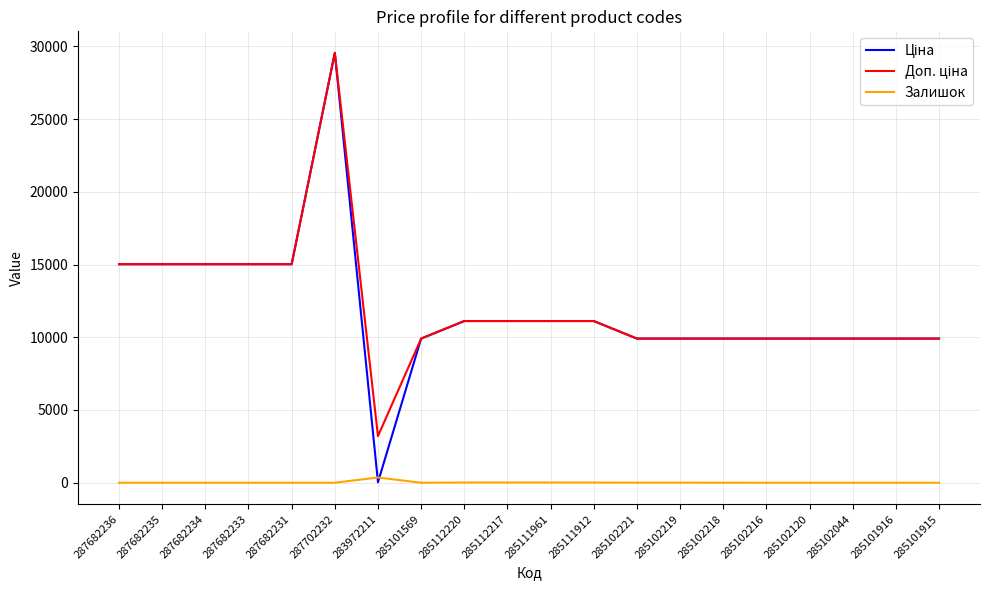

The Залишок series shows 0.0 at 287682236. True or false?

True